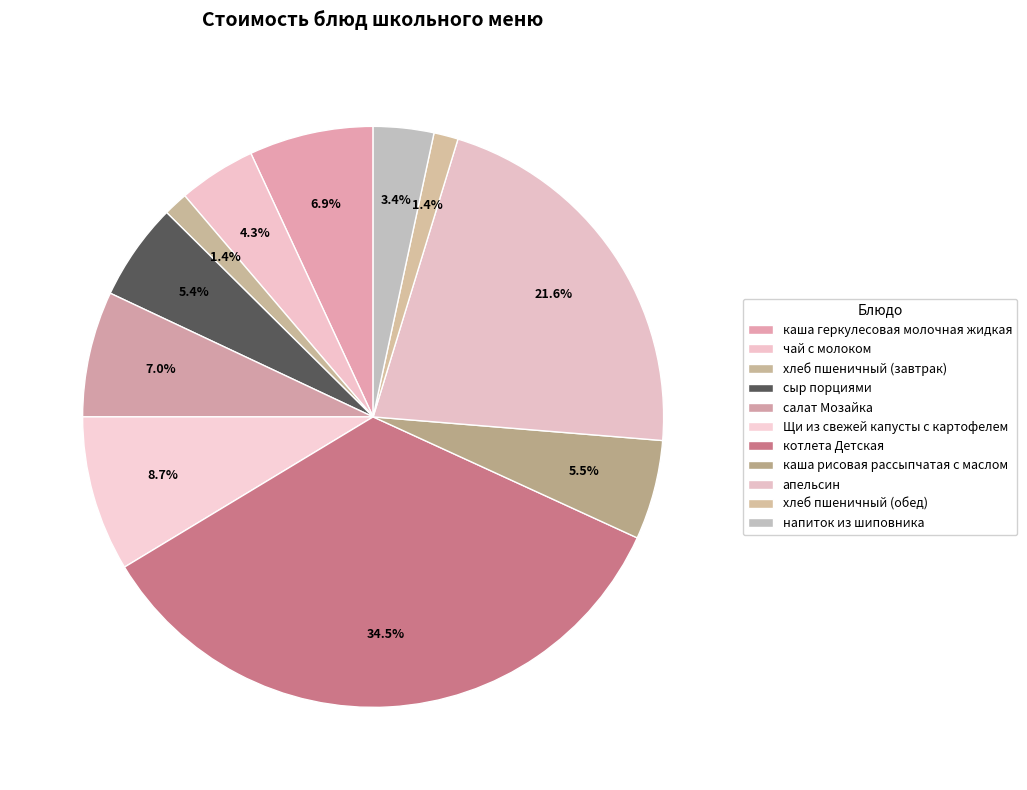

Does каша геркулесовая молочная жидкая represent more than half of the total?

No